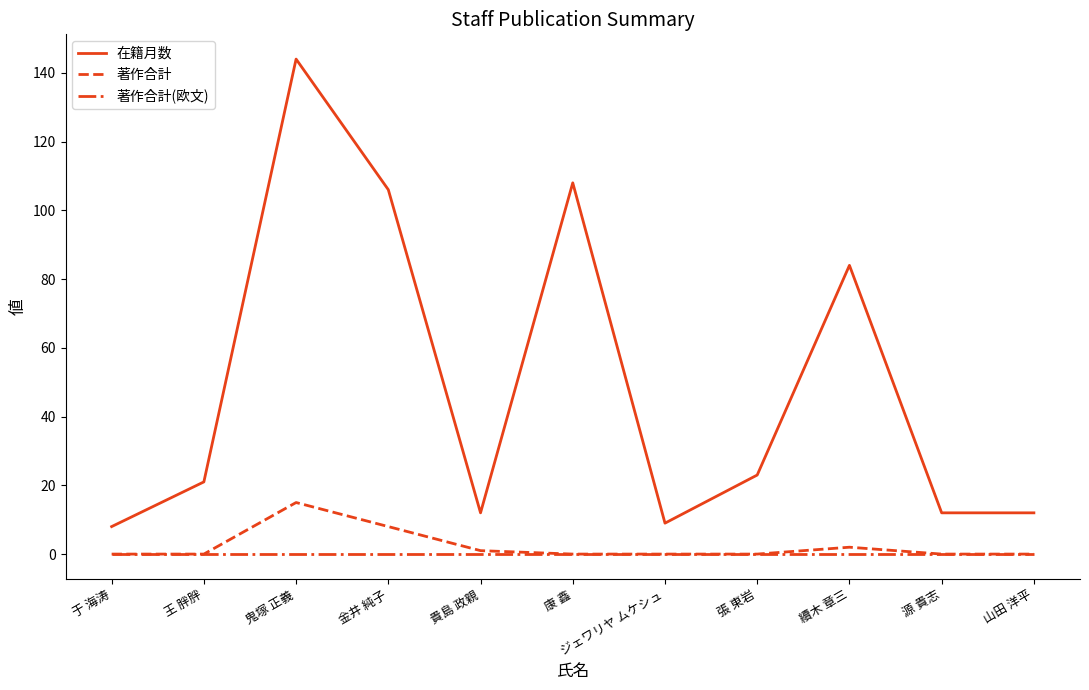

What is the maximum value shown in the chart?

144